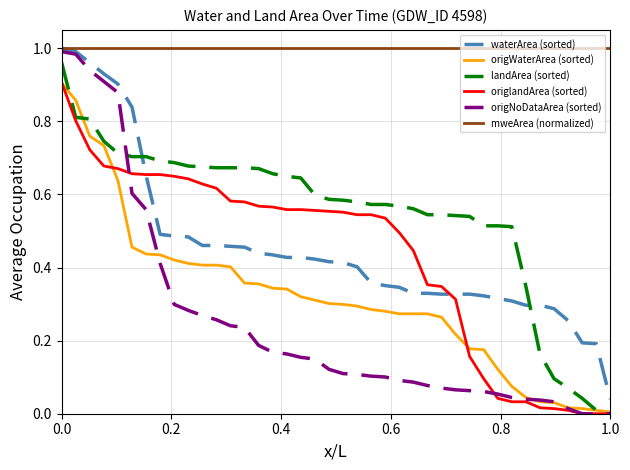

Which series has the largest total across all categories?

mweArea (normalized)